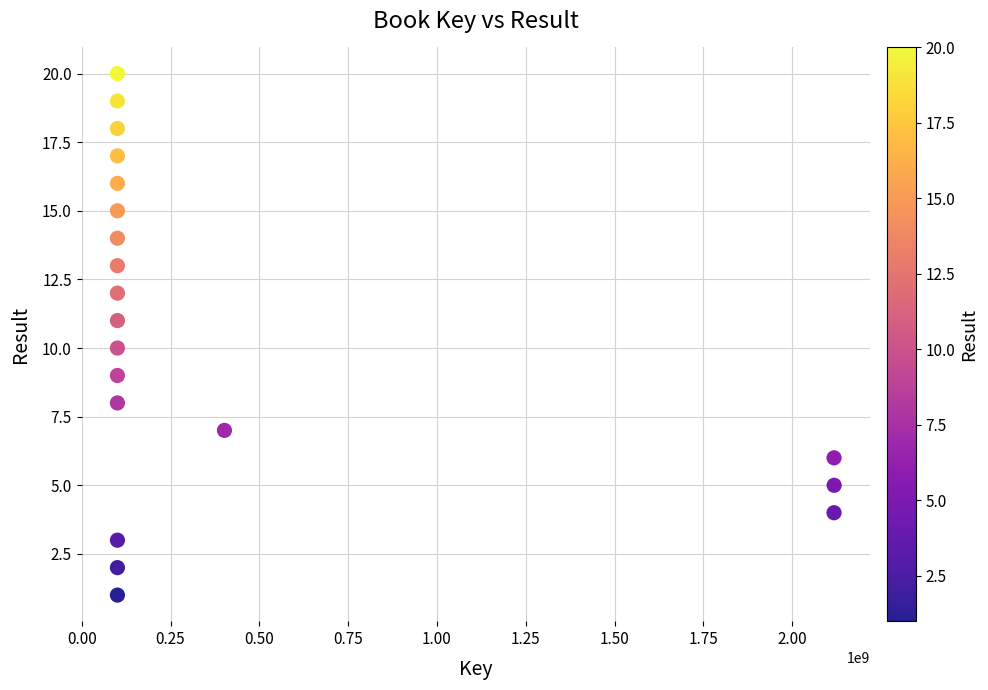

What is the range of Y values (max minus min)?

19